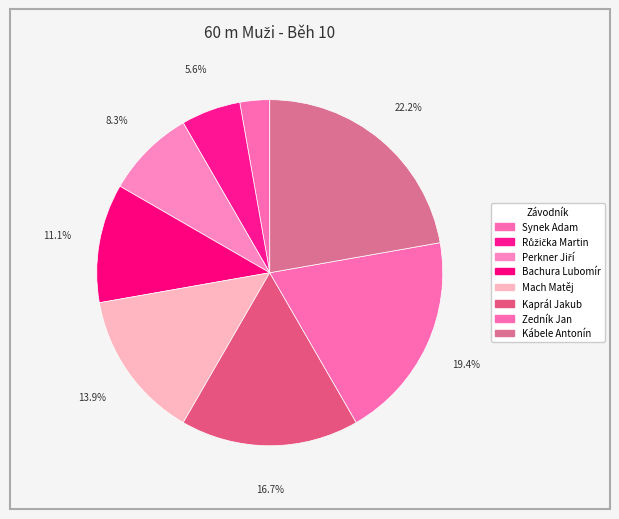

How many segments does this pie chart have?

8